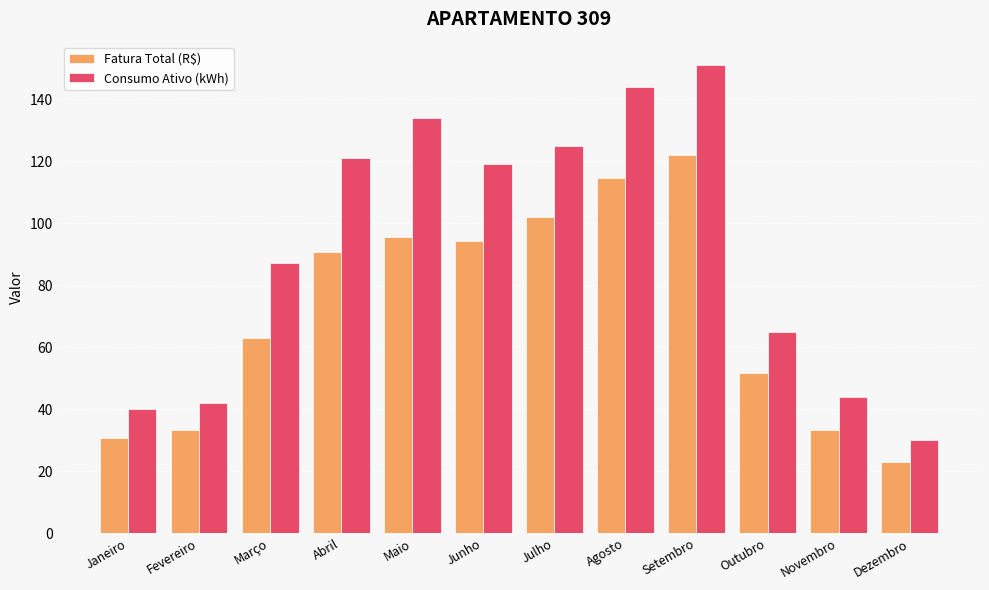

How many values in the Consumo Ativo (kWh) series are below 119?

6